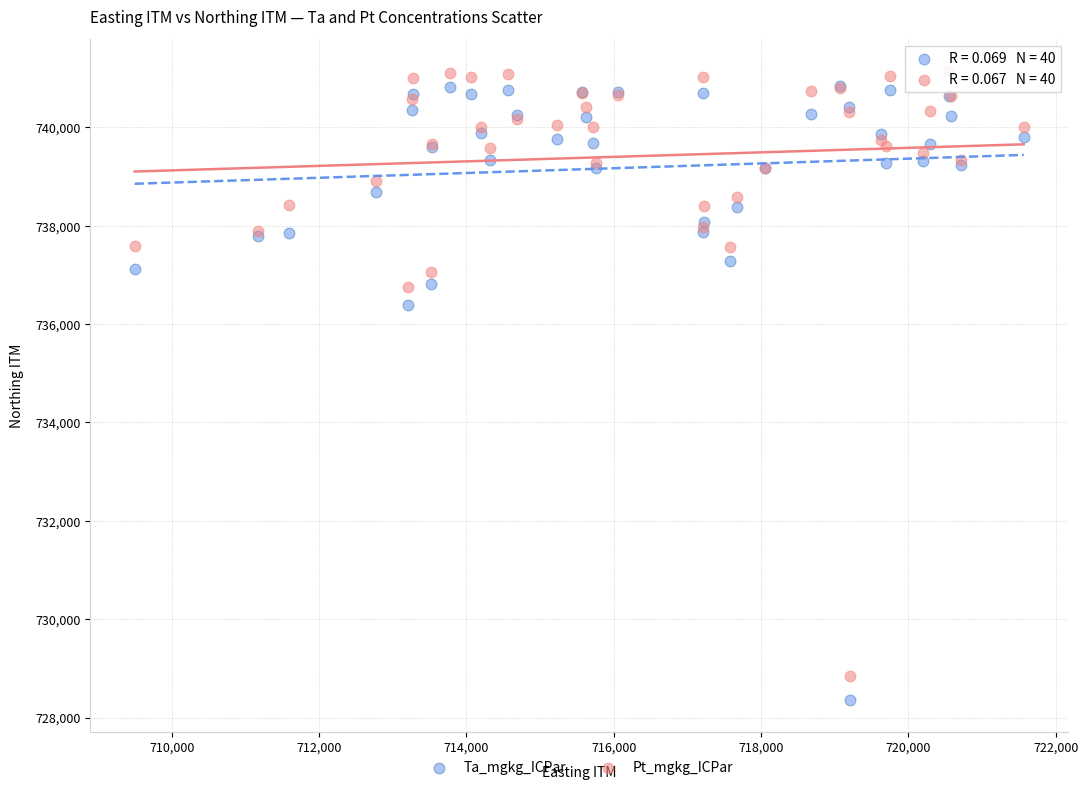

Which series reaches the minimum Y coordinate?

Ta_mgkg_ICPar